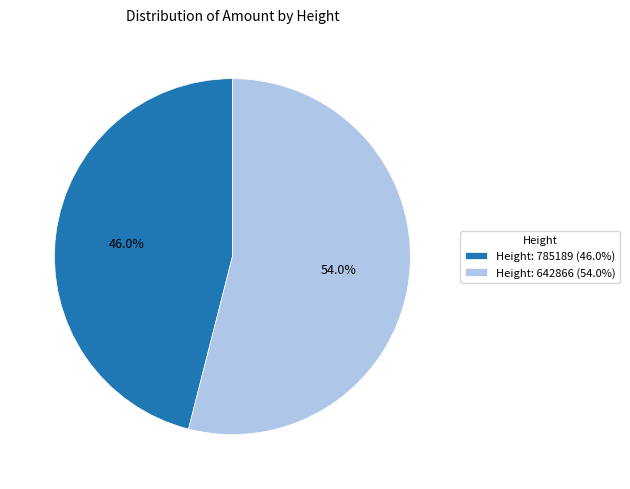

What percentage is NOT represented by Height: 785189 (46.0%)?

54.0%